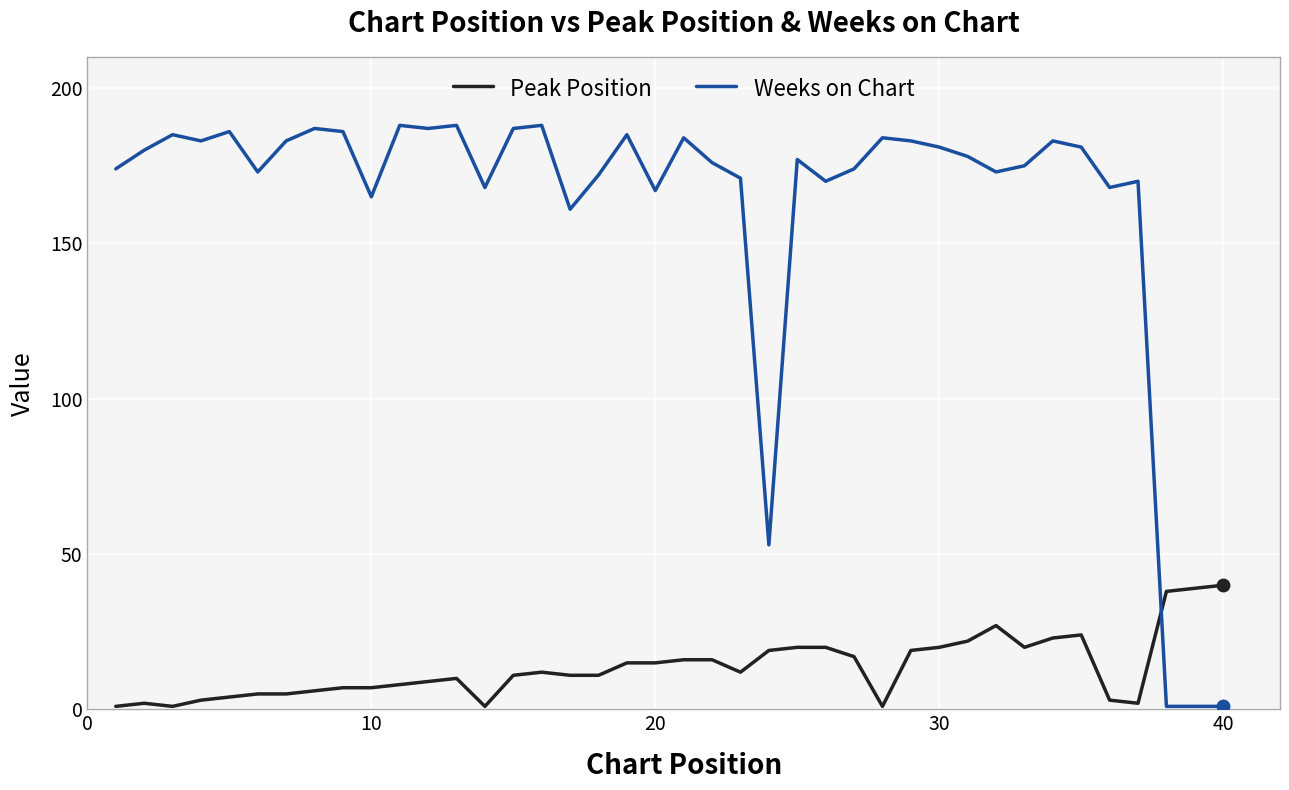

Which series has the largest range (max minus min)?

Weeks on Chart